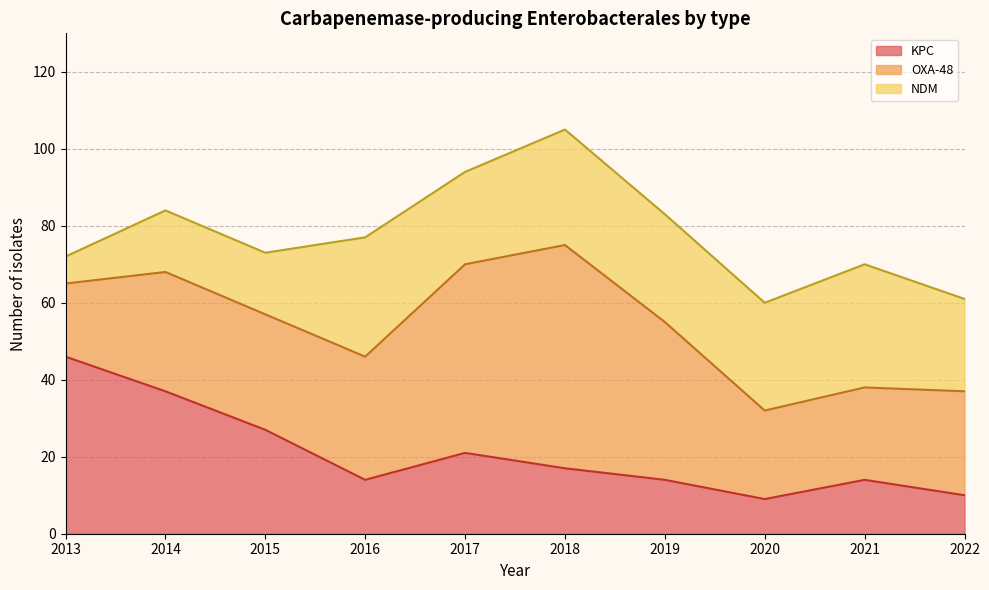

How many lines are shown in the chart?

3